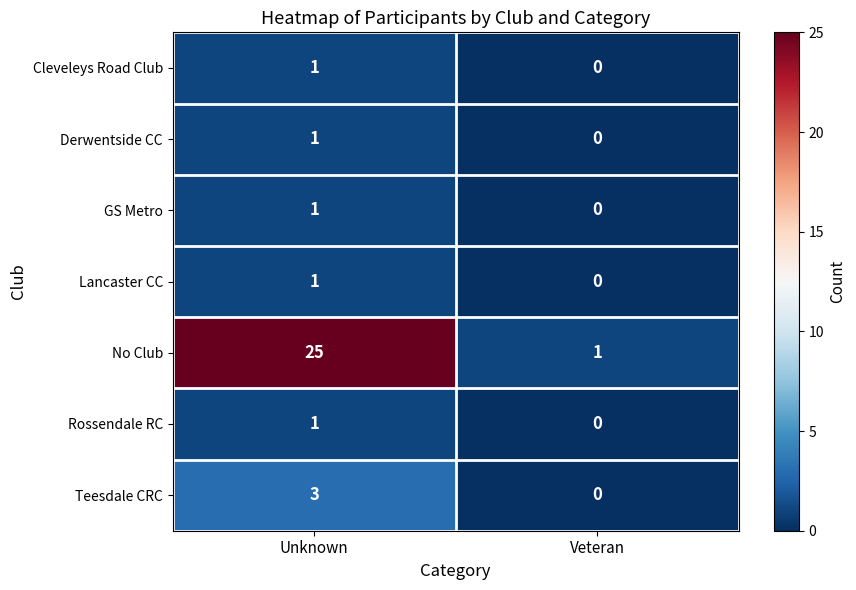

What is the average value of the No Club series?

13